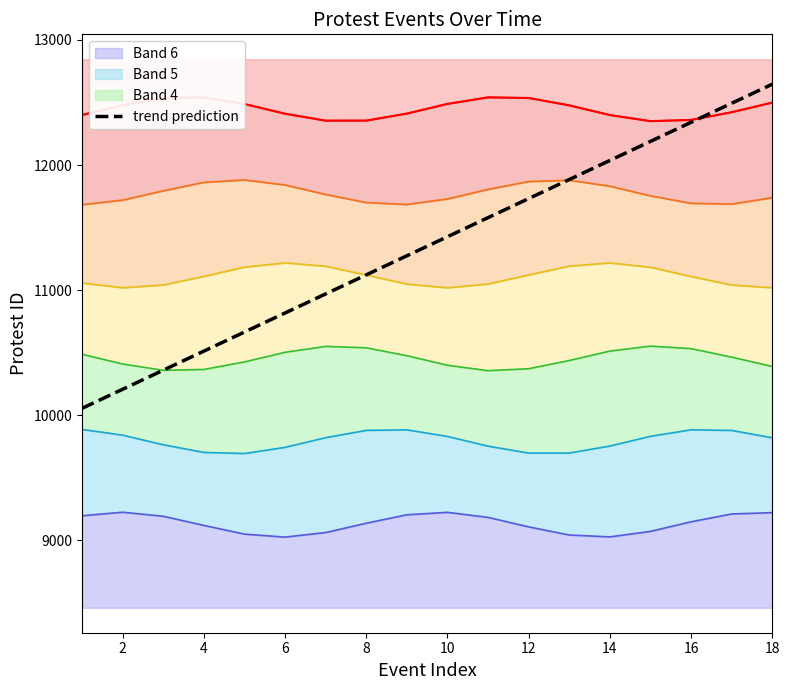

Reading left to right, what are all the values shown in this chart?

10054.2	10206.7	10359.2	10511.6	10664.1	10816.6	10969.1	11121.6	11274.1	11426.5	11579.0	11731.5	11884.0	12036.5	12189.0	12341.4	12493.9	12646.4